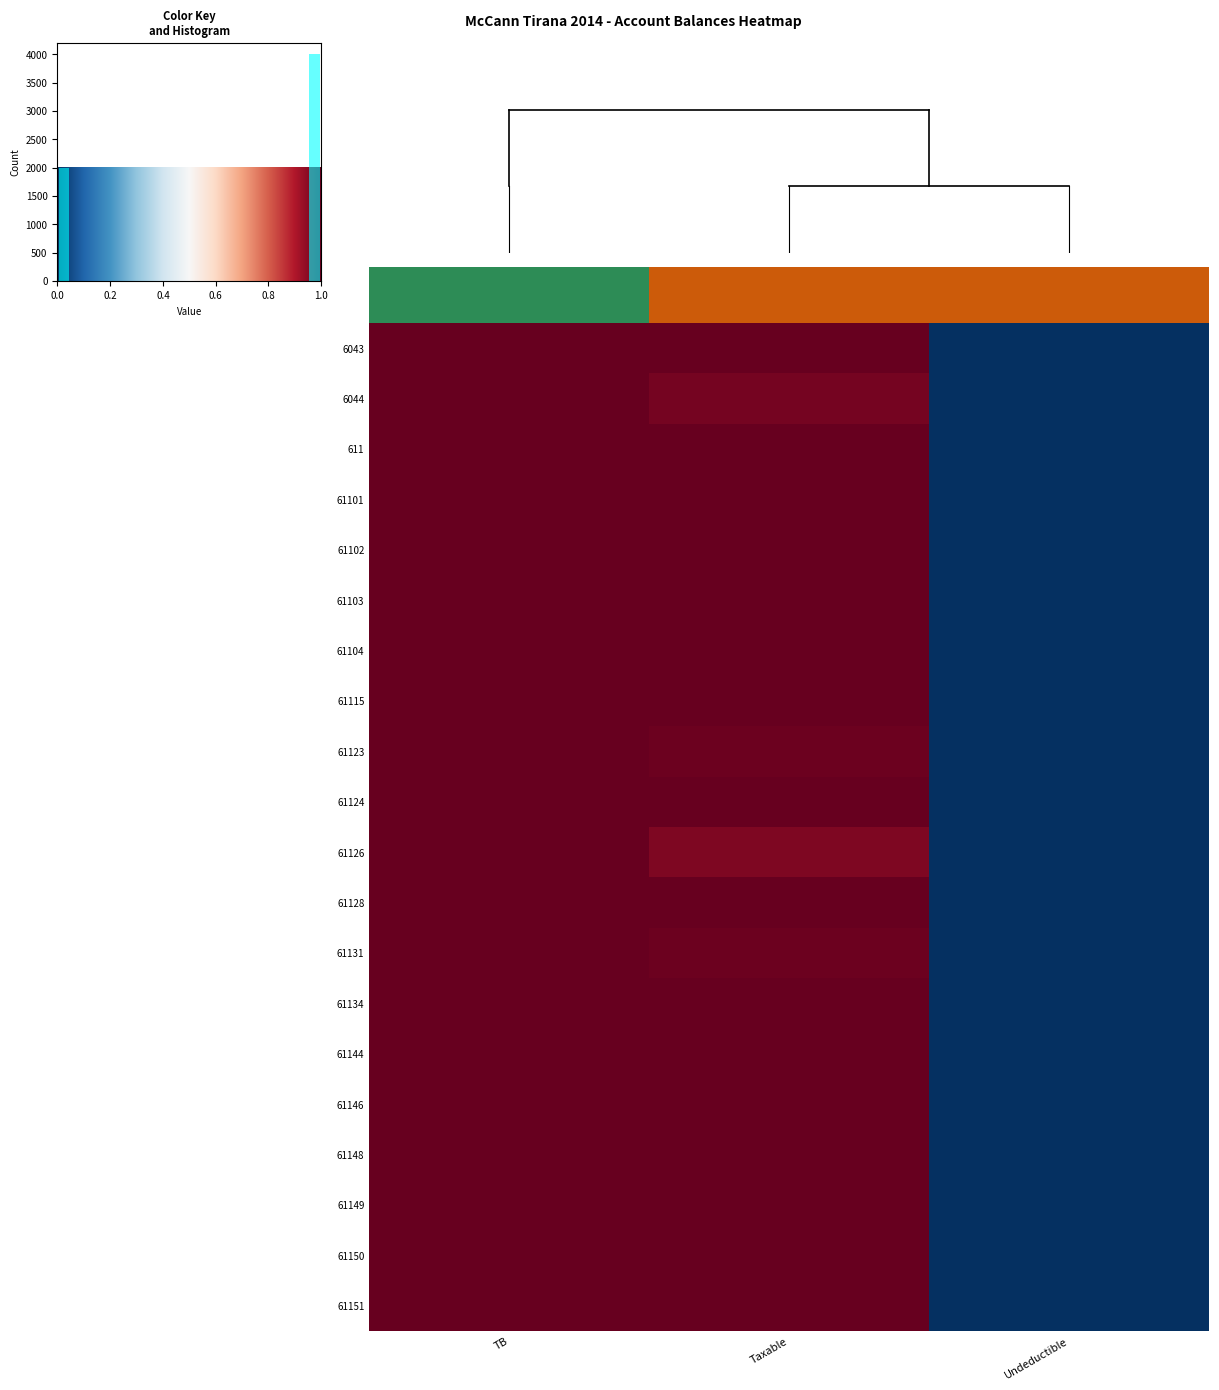

What value does the 61128 series have at TB?

1.0